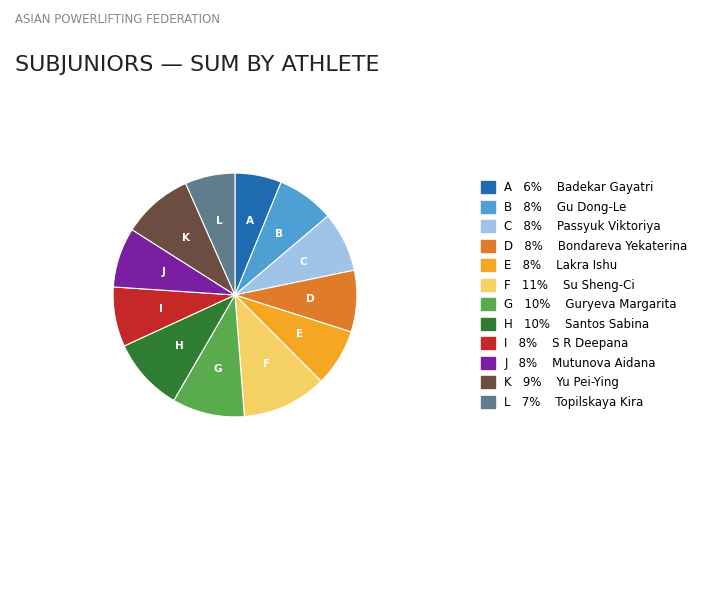

Is there any slice that represents more than half of the pie?

No